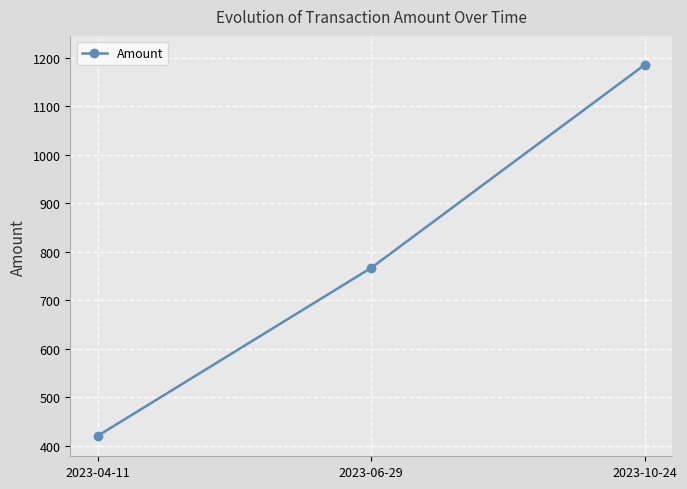

Is it true that the value at 2023-04-11 is 420.1?

True